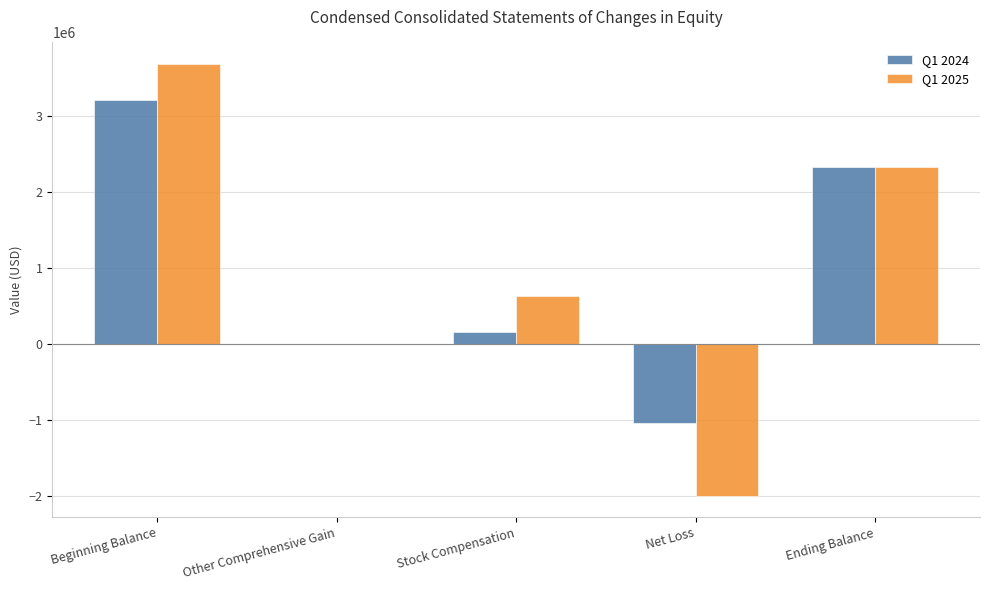

How many data points does each series have?

5